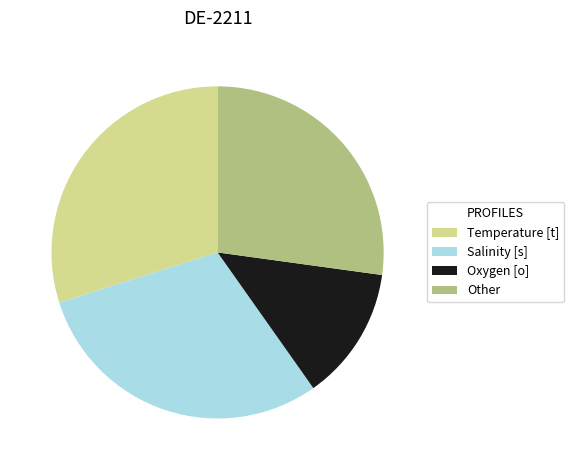

Is there a majority slice in this chart?

No